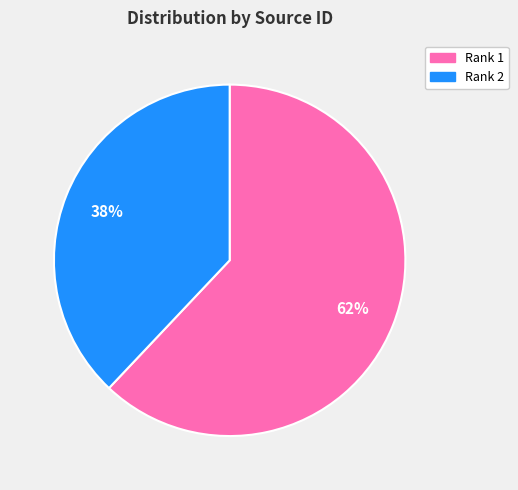

Is there a majority slice in this chart?

Yes